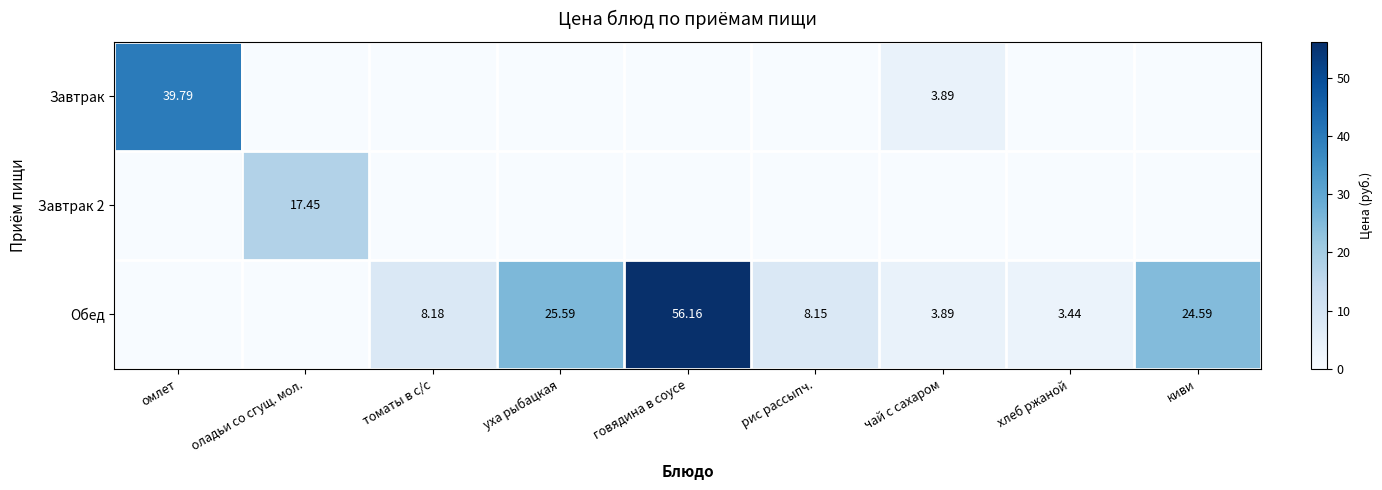

True or false: Завтрак 2 has a value of 17.4 at оладьи со сгущ. мол..

True